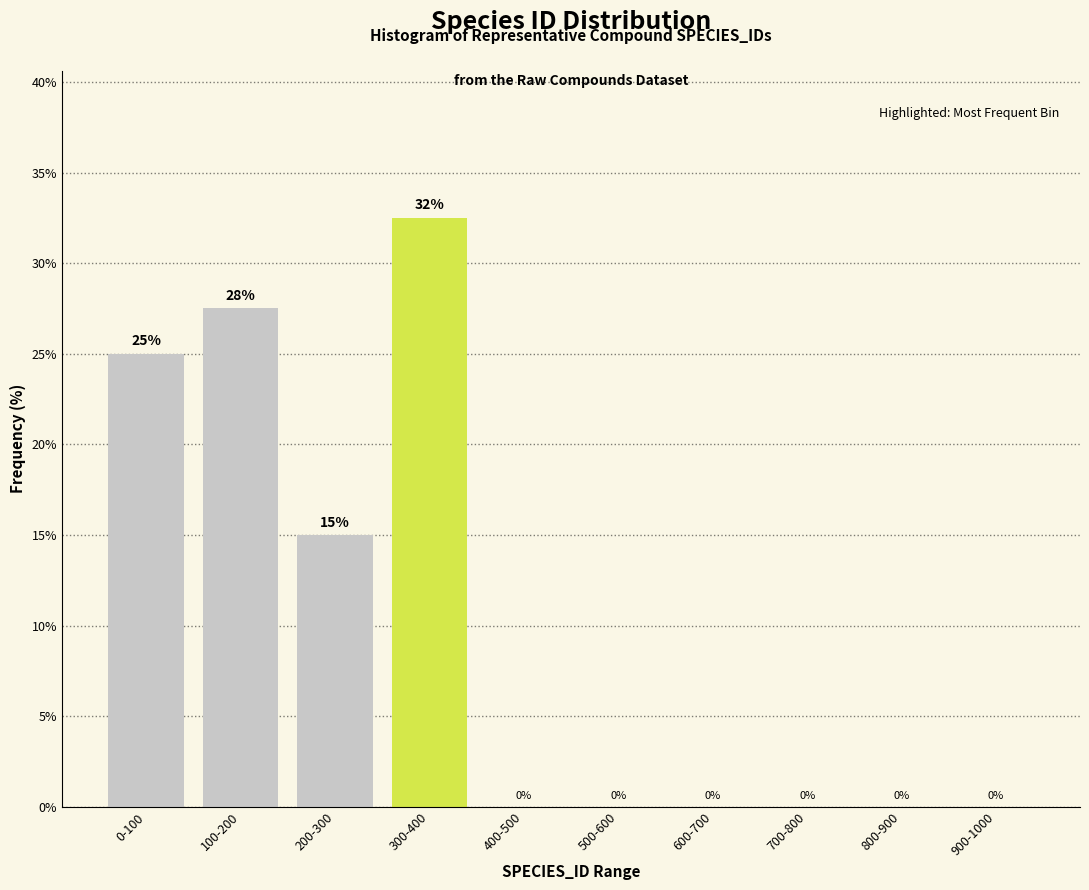

Where is the data nearest to the value 16?

200-300